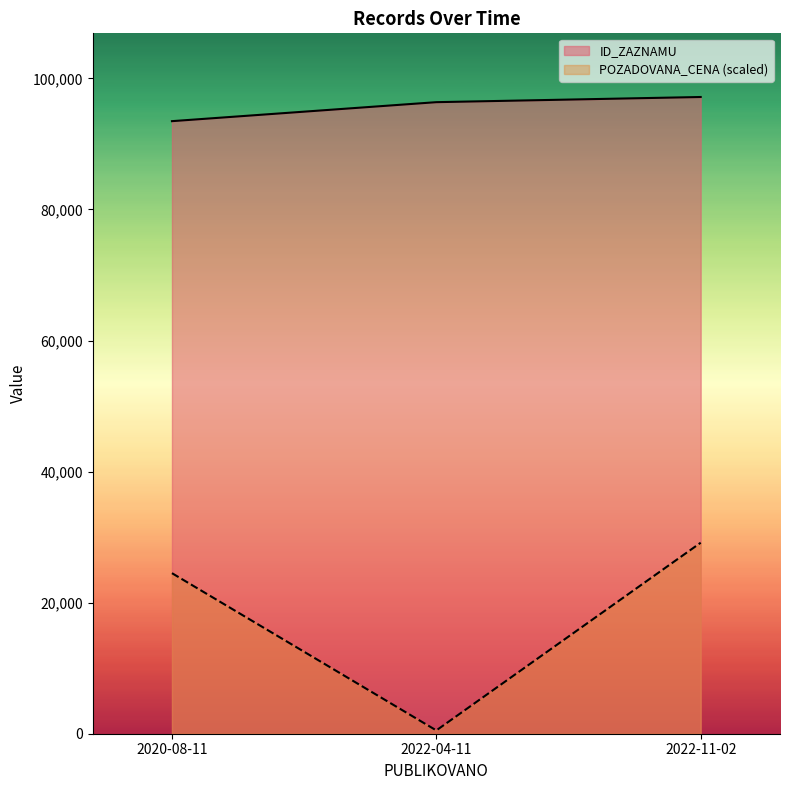

How many series are shown in this chart?

2